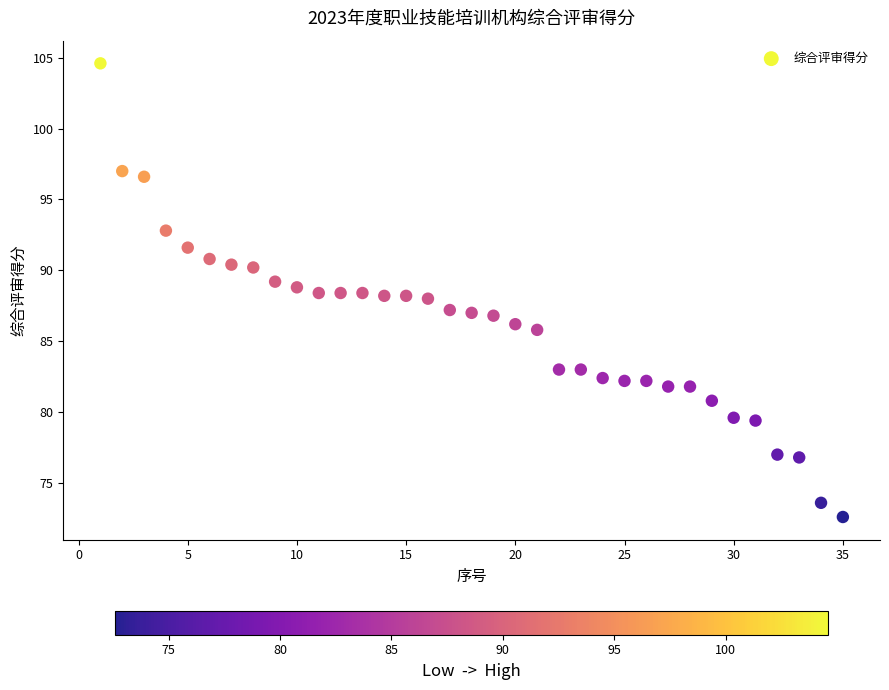

What is the range of Y values (max minus min)?

32.0